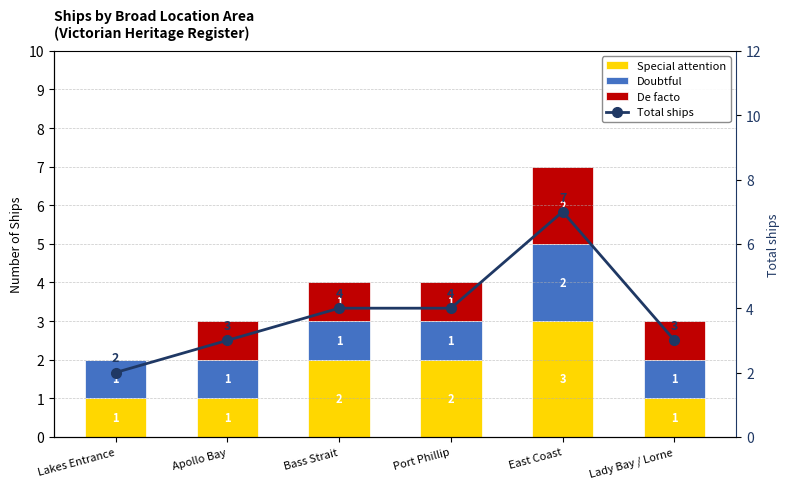

At how many categories does at least one series exceed 6?

1